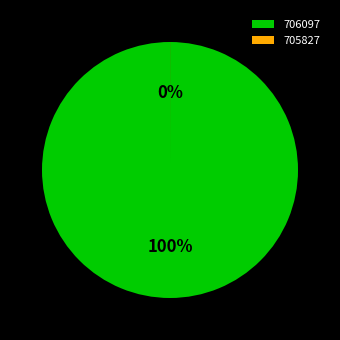

Which category accounts for the majority?

706097